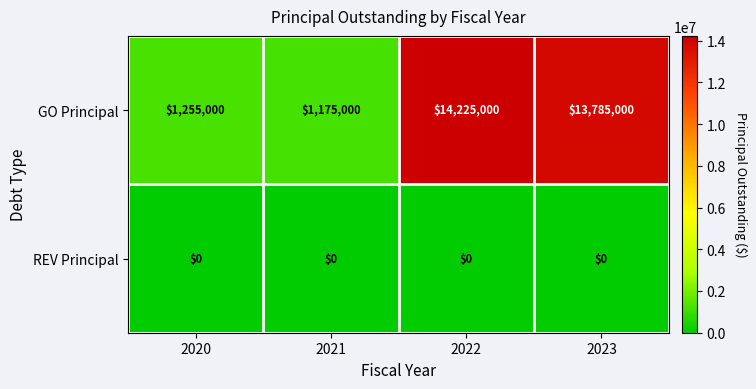

What is the total value across all series at 2021?

1175000